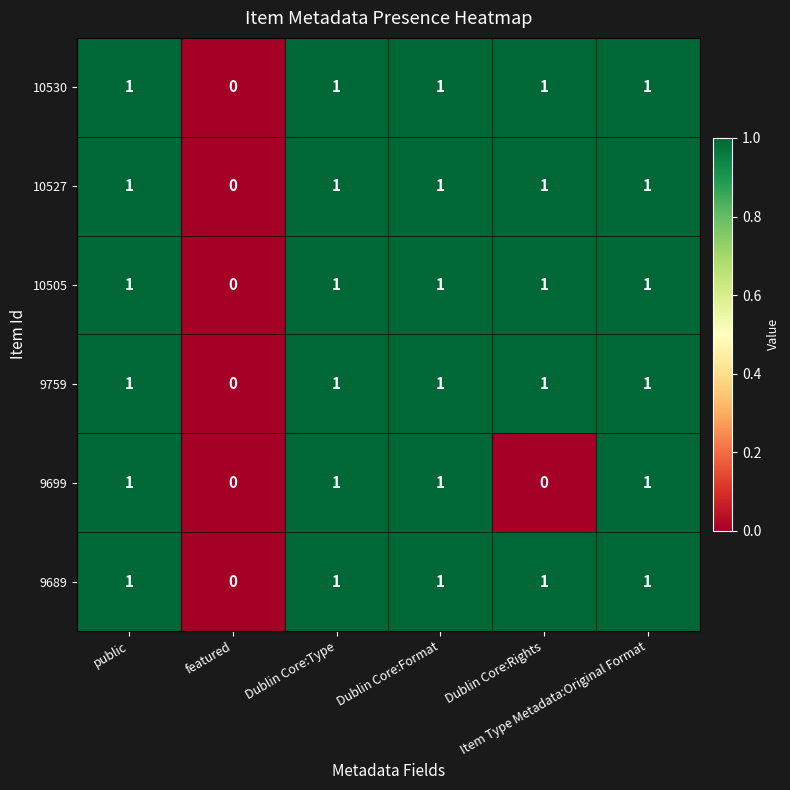

Count the 10530 values in the range 1 to 2.

5